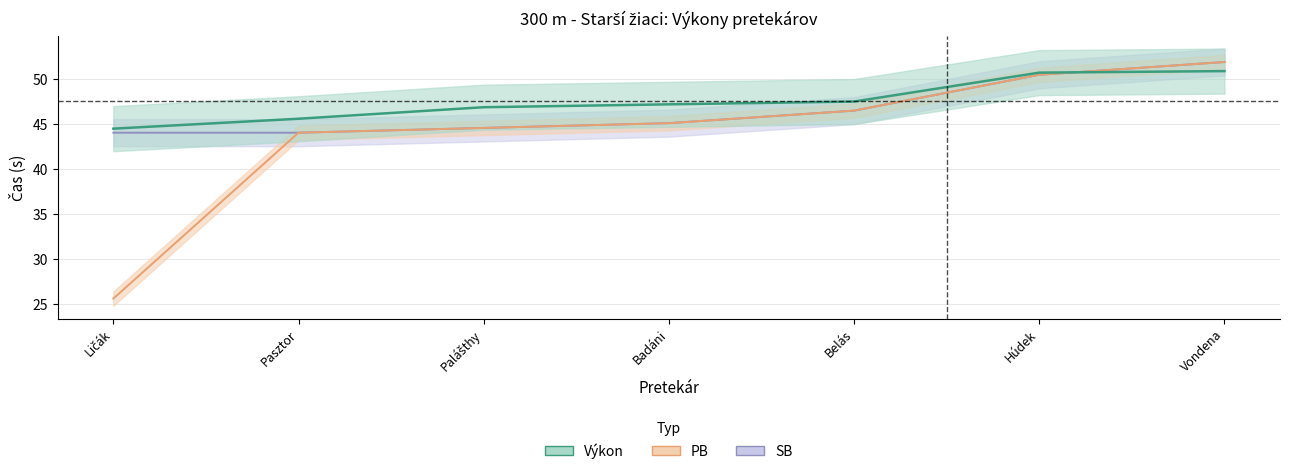

Reading left to right, what are all the values shown in this chart?

44.5	45.6	46.9	47.2	47.5	50.7	50.9